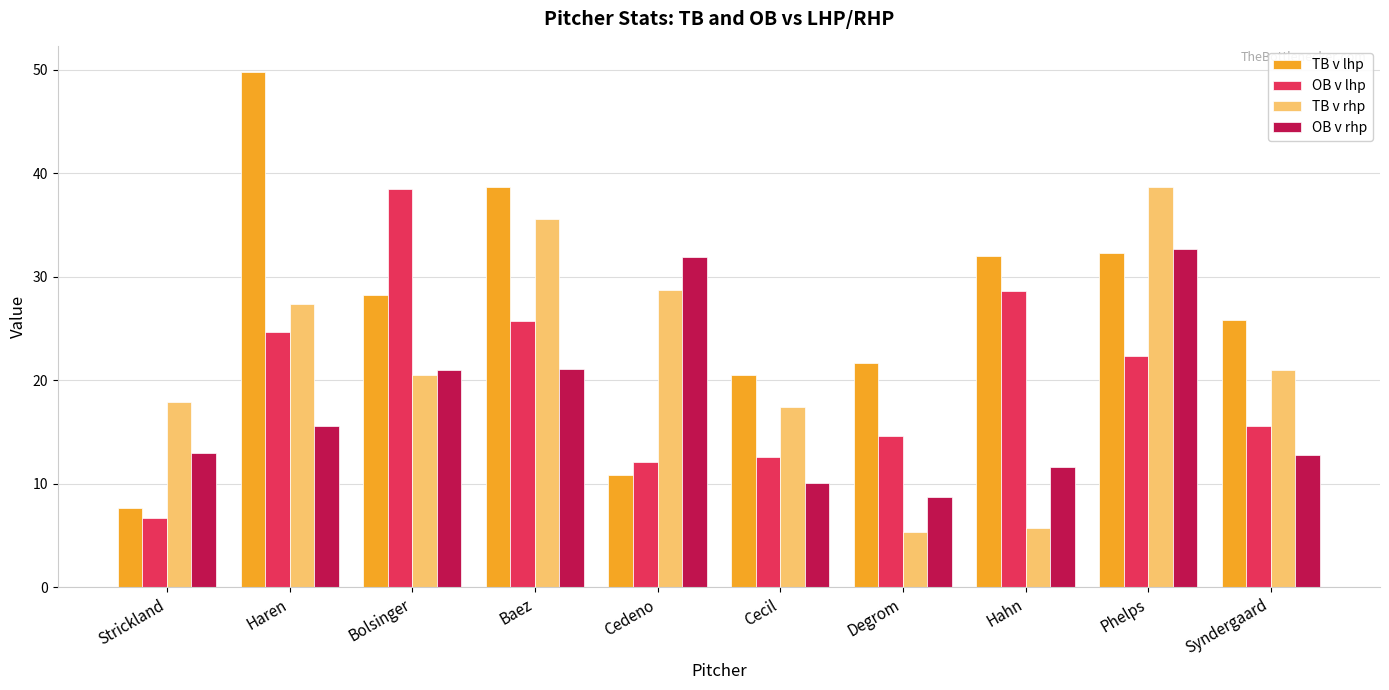

What is the sum of all TB v rhp values?

218.2